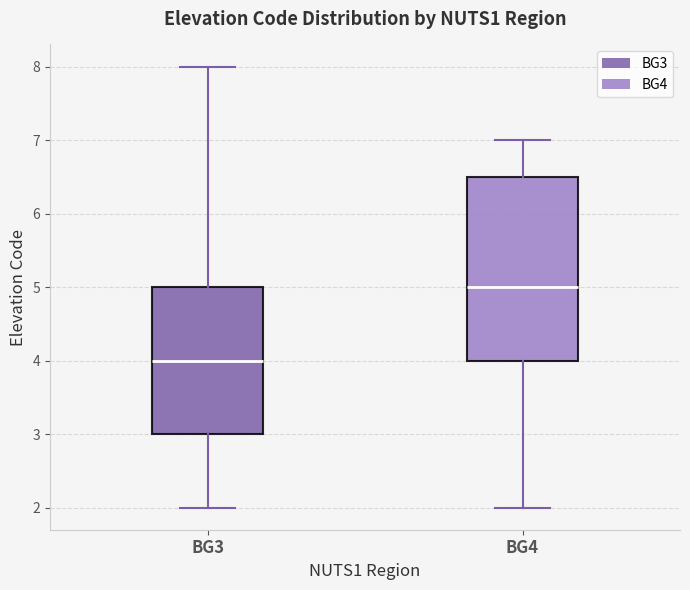

Which box has the lowest median line?

BG3